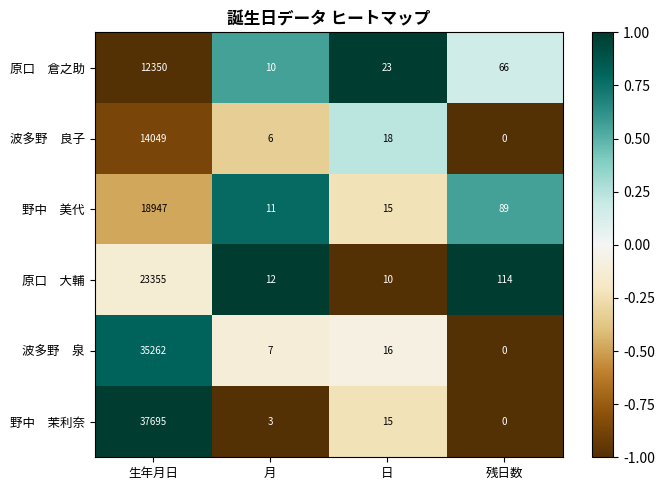

At which category is the sum across all series the highest?

生年月日